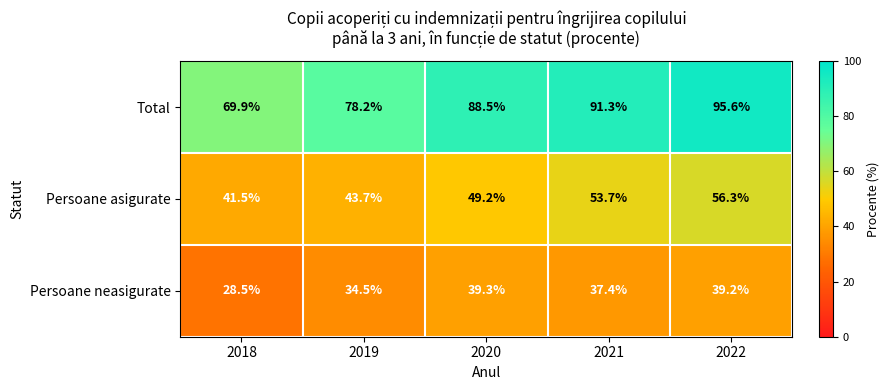

Reading left to right, what are all the values shown in this chart?

Total: 69.9	78.2	88.5	91.3	95.6
Persoane asigurate: 41.5	43.7	49.2	53.7	56.3
Persoane neasigurate: 28.5	34.5	39.3	37.4	39.2